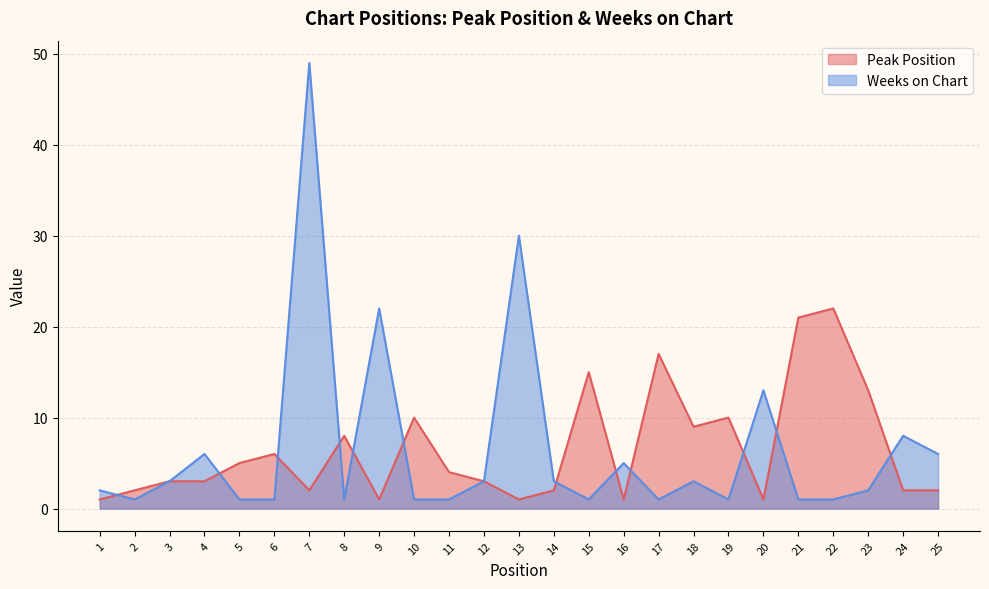

What is the value of the Weeks on Chart point at the 3rd from the left?

3